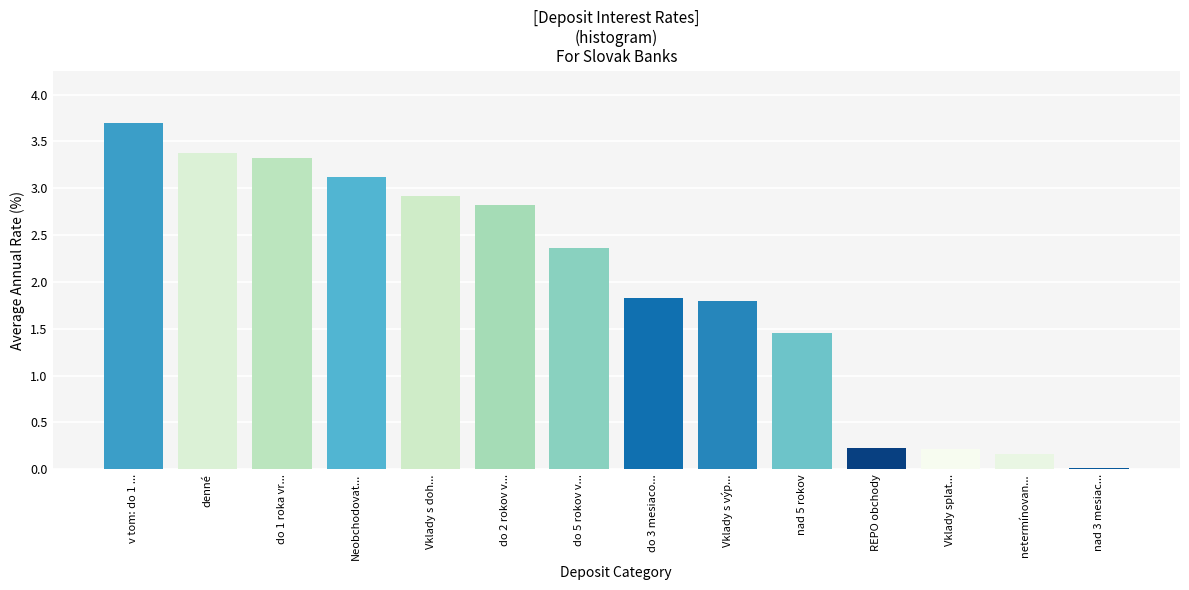

Between Vklady splat... and v tom: do 1 ..., which is larger?

v tom: do 1 ...